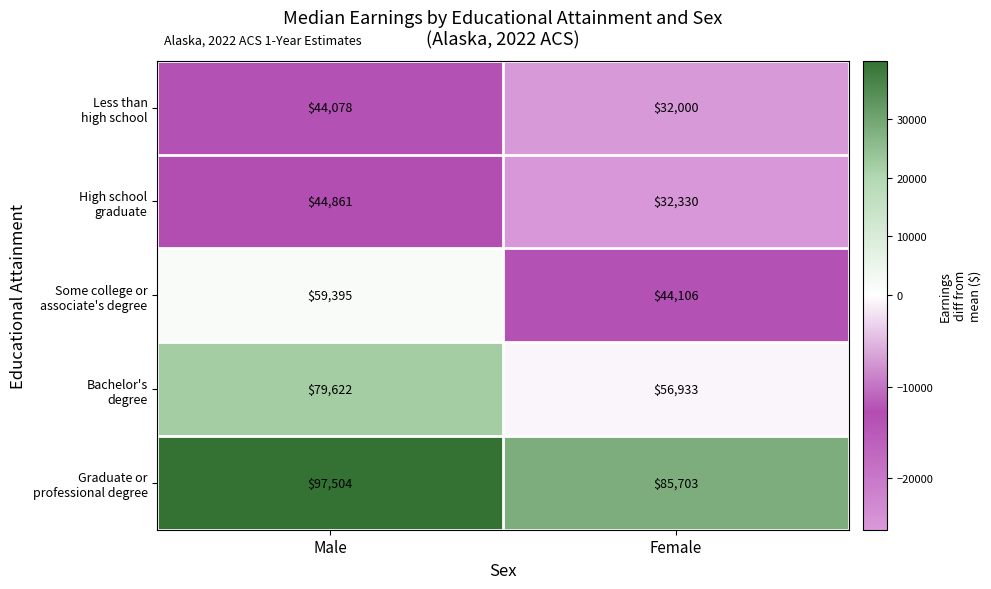

Count the number of categories in the chart.

2